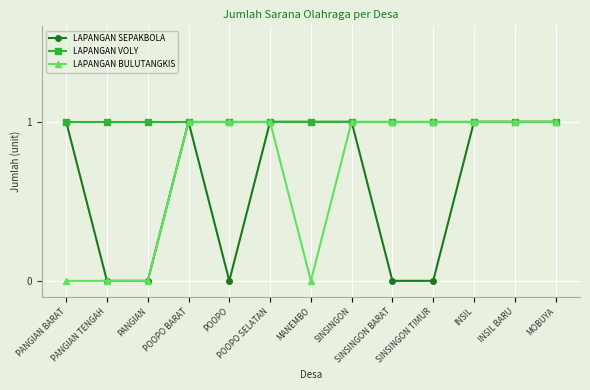

List the series in order of their overall mean, lowest first.

LAPANGAN SEPAKBOLA, LAPANGAN BULUTANGKIS, LAPANGAN VOLY